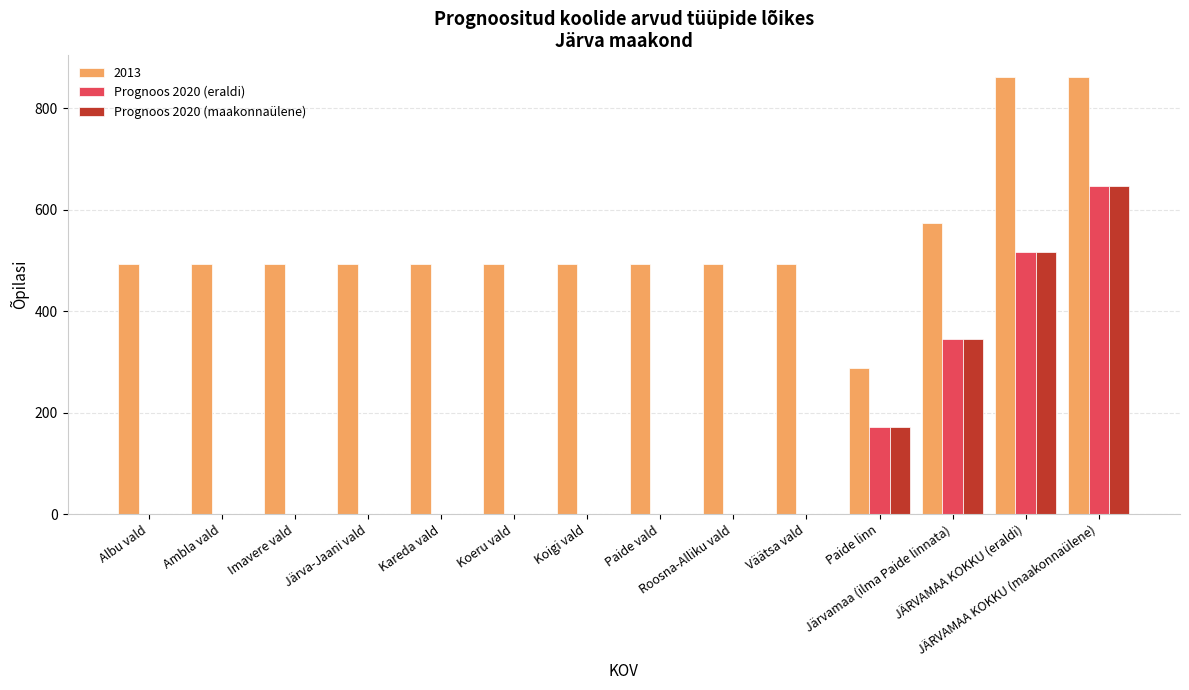

At which category is the sum across all series the highest?

JÄRVAMAA KOKKU (maakonnaülene)